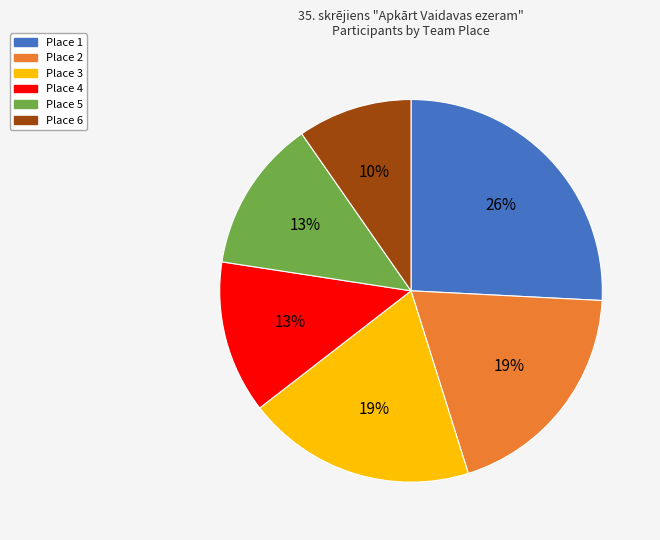

What is the largest slice in the pie chart?

Place 1